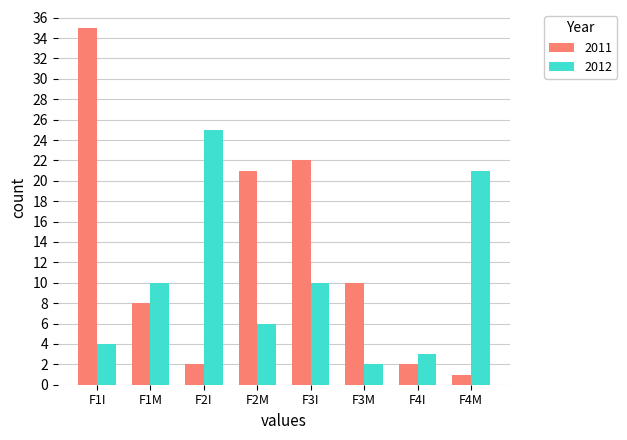

What is the average value of the 2012 series?

10